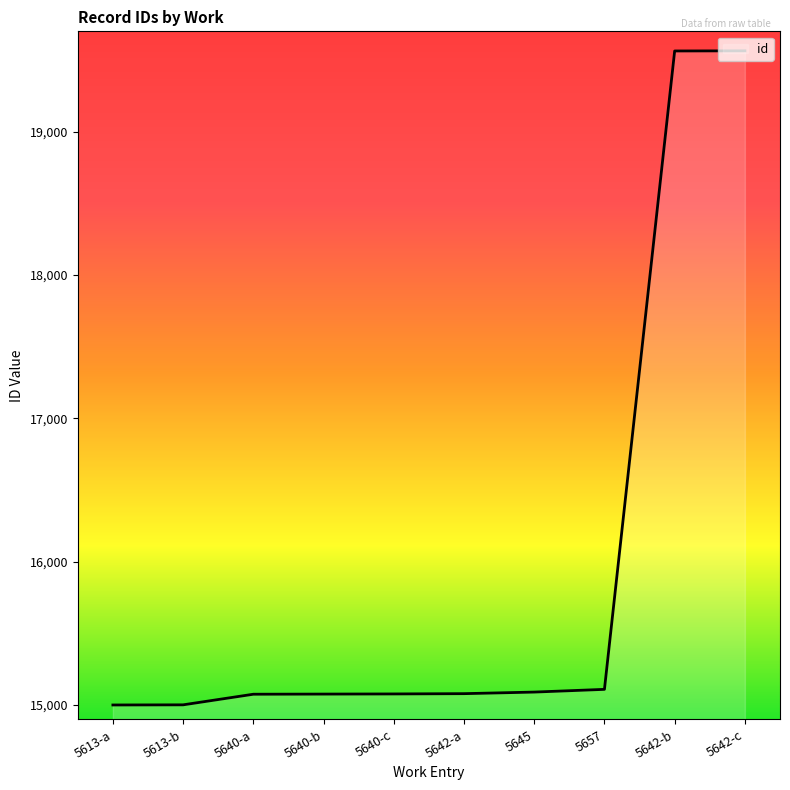

What is the approximate value at 5613-a?

15001